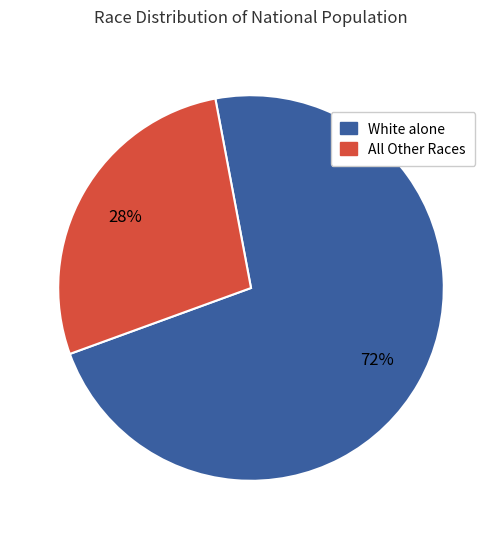

Which category accounts for the majority?

White alone